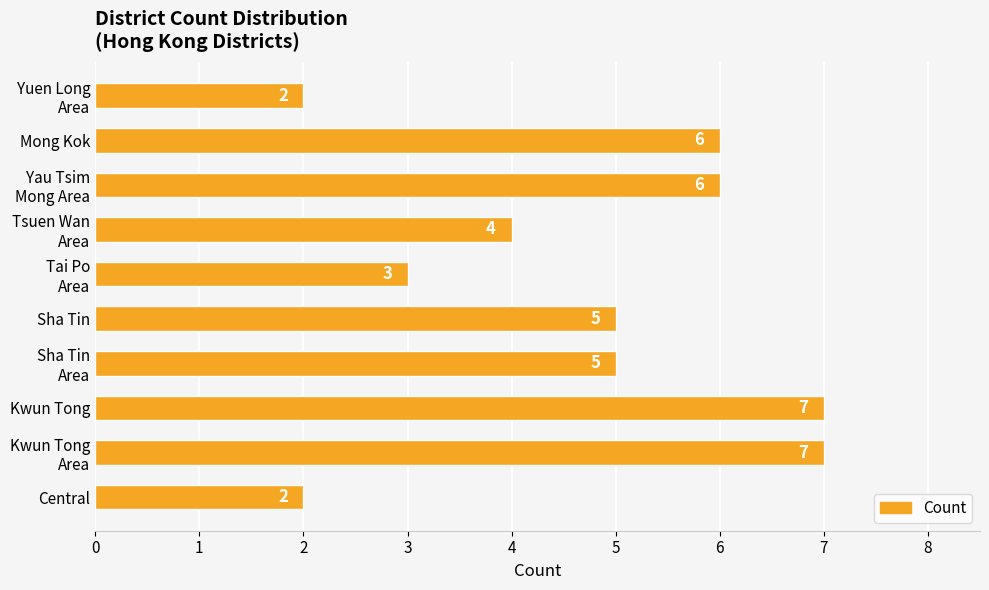

Which has a higher value, Central or Mong Kok?

Mong Kok